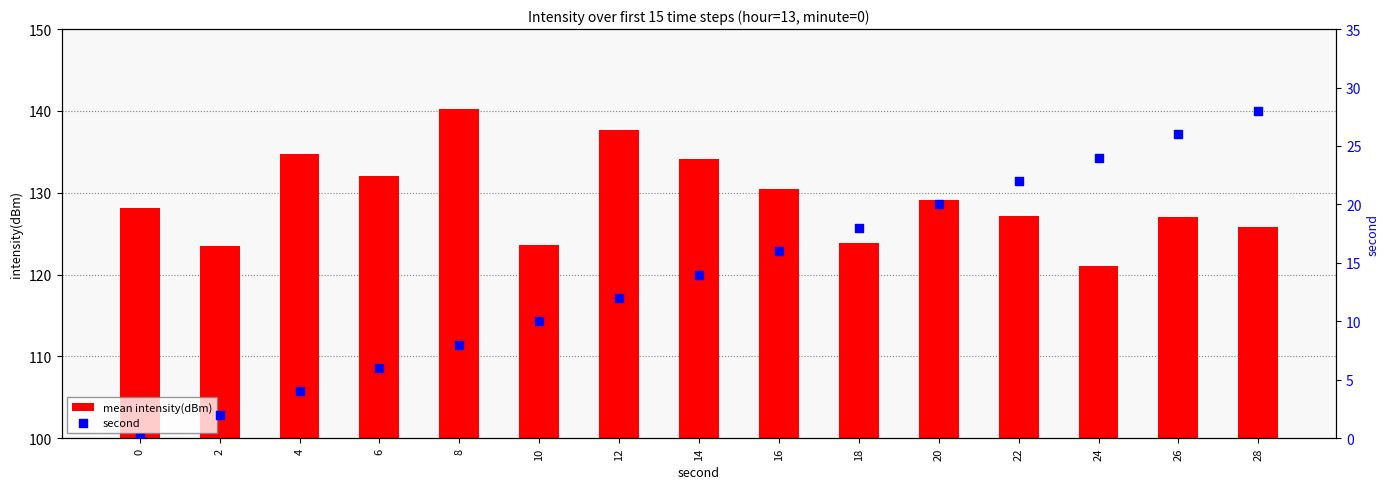

What are all the series names shown in the legend?

mean intensity(dBm), second